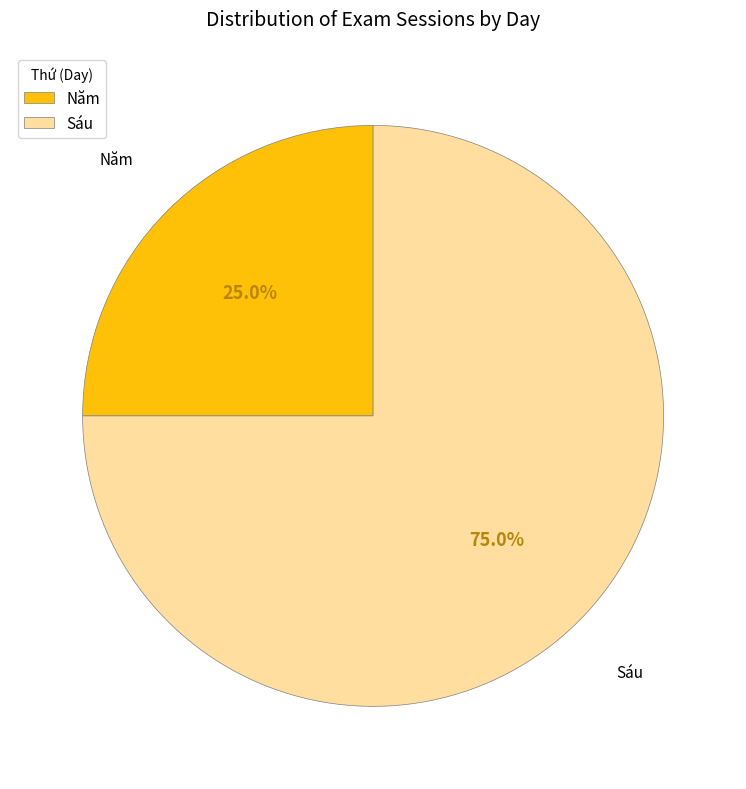

Which category has the smallest portion of the pie?

Năm